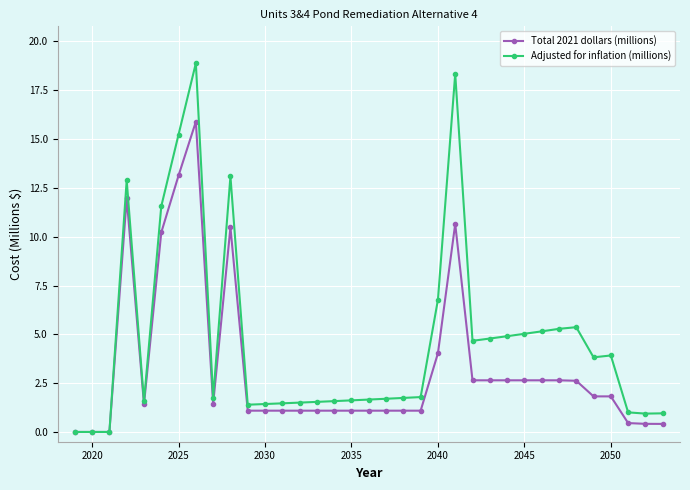

True or false: Adjusted for inflation (millions) has more than 0 interior local peaks.

True